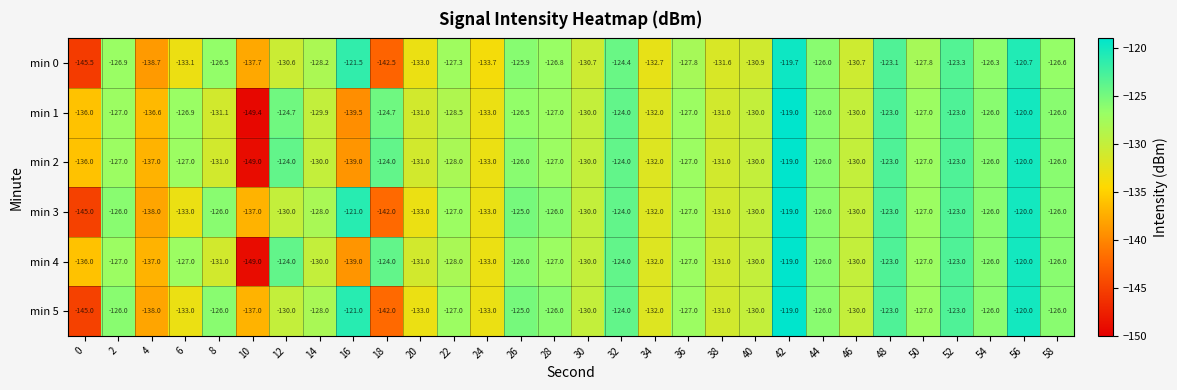

The value of min 5 at 56 is -200.1. True or false?

False